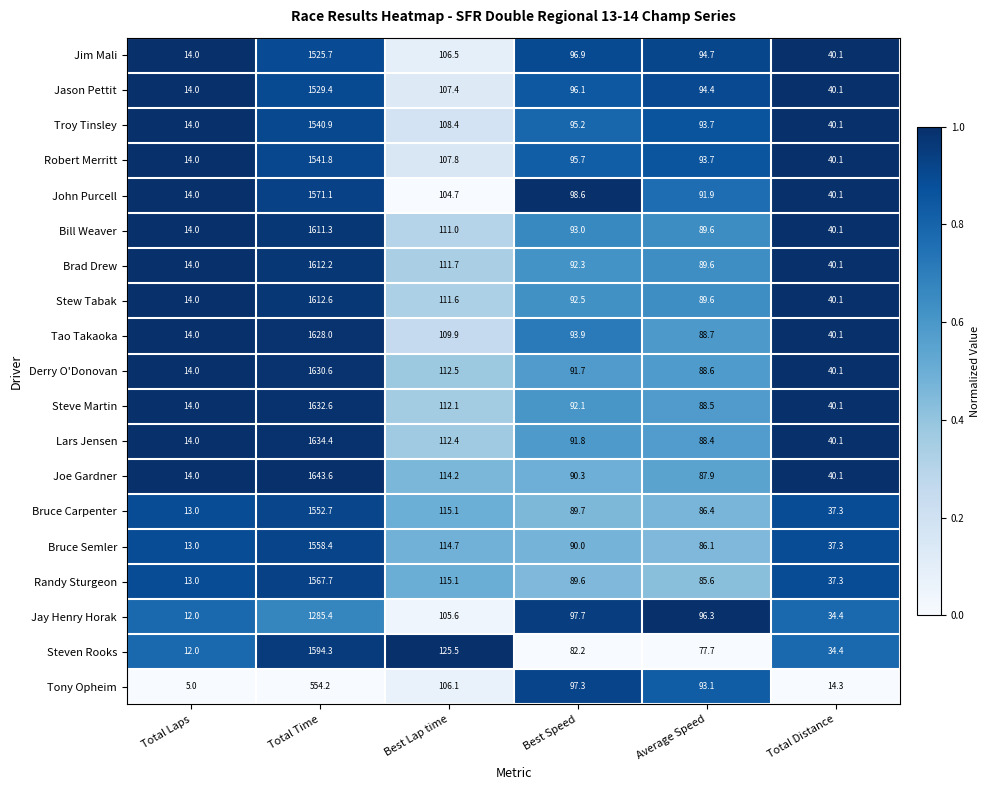

Is the value of Jason Pettit at Best Speed greater than the value of Derry O'Donovan at Best Speed?

Yes